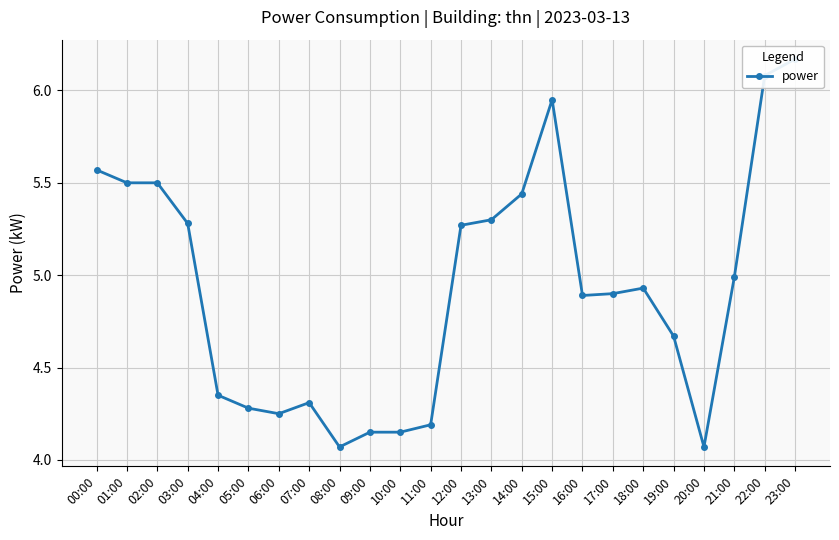

Which has a higher value, 12:00 or 23:00?

23:00